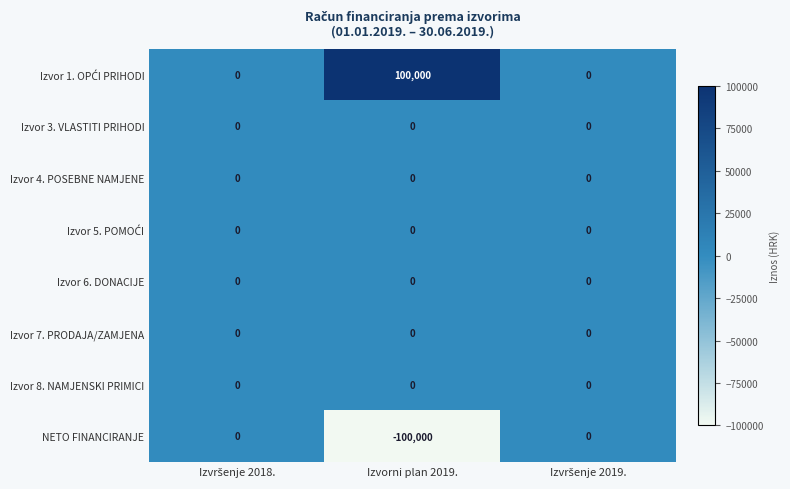

Which series has the largest total across all categories?

Izvor 1. OPĆI PRIHODI